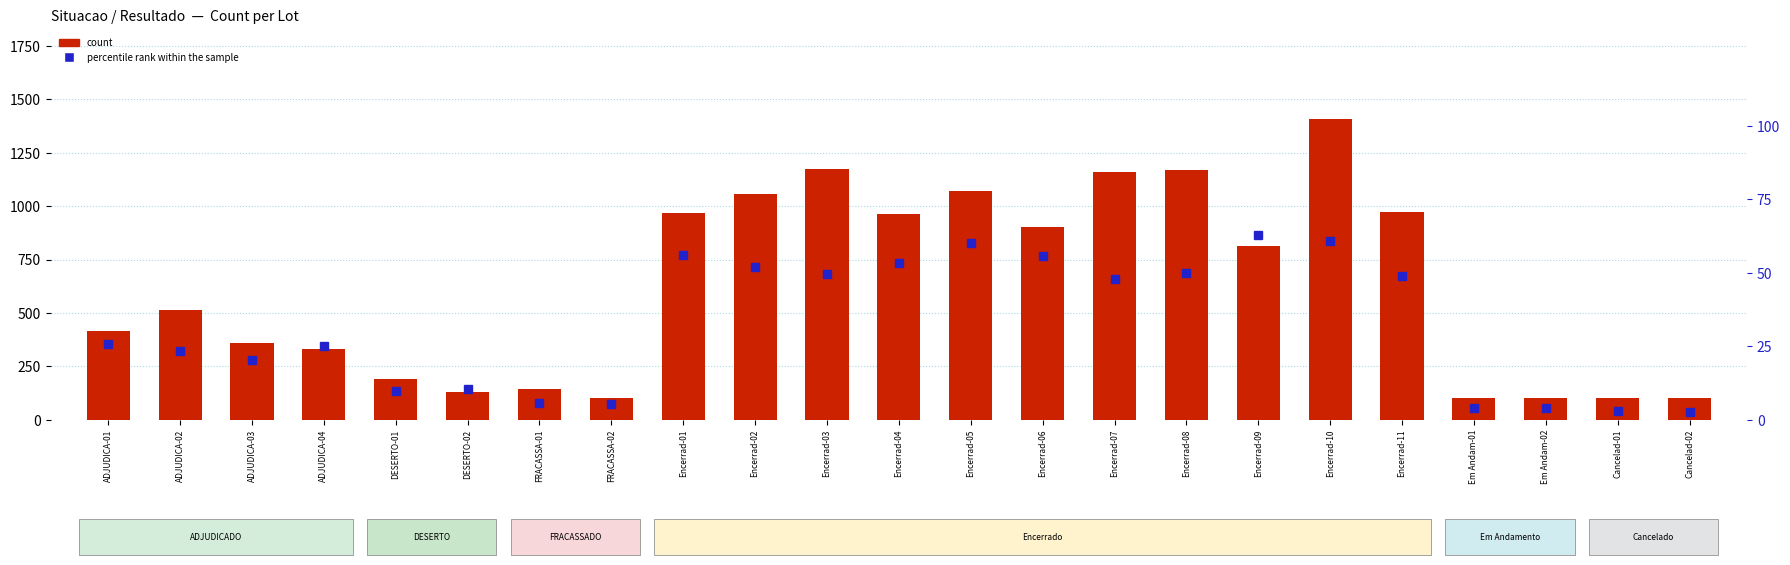

At FRACASSA-02, list the series in order from smallest to largest.

percentile rank within the sample, count